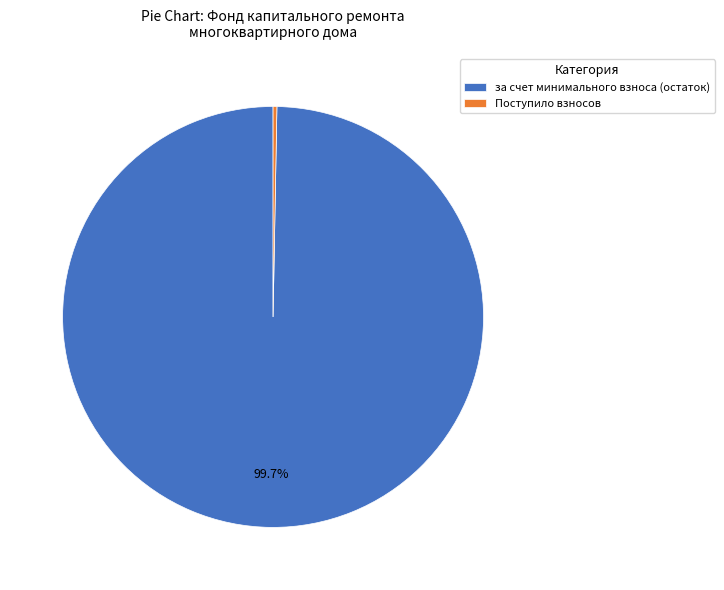

Do за счет минимального взноса (остаток) and Поступило взносов together represent more than half of the pie?

Yes